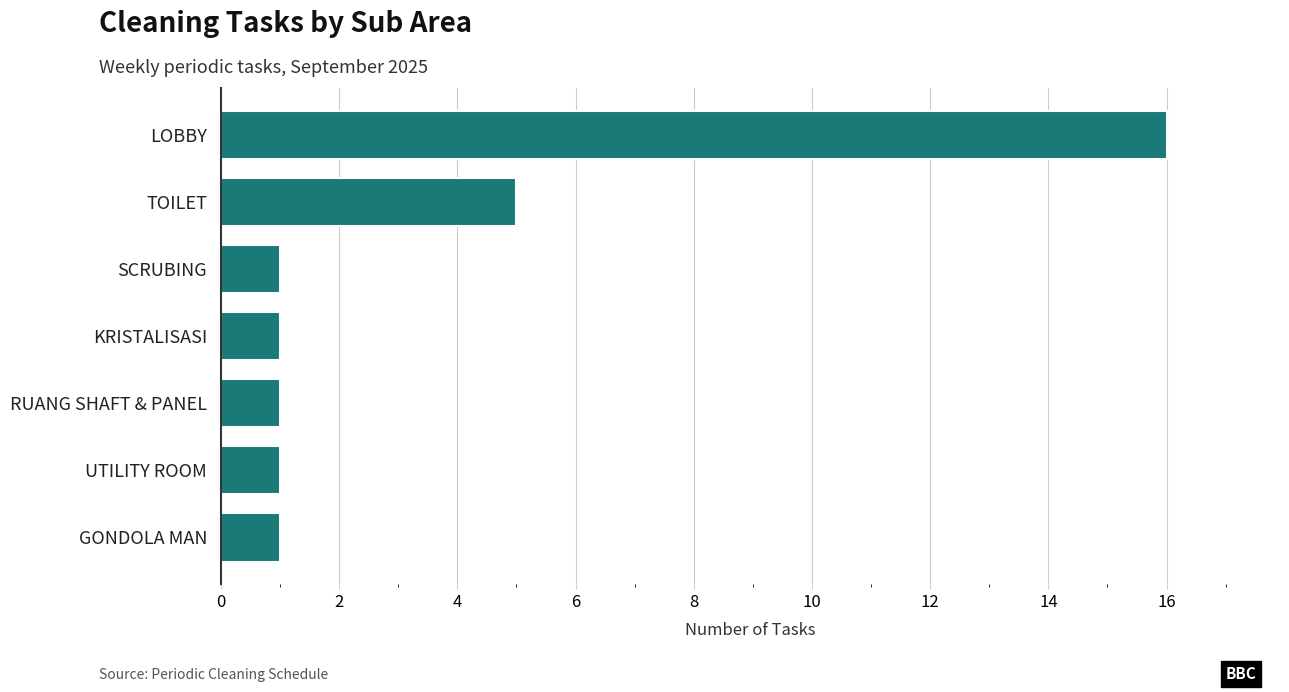

Reading bottom to top, transcribe all the data shown in this chart.

GONDOLA MAN=1	UTILITY ROOM=1	RUANG SHAFT & PANEL=1	KRISTALISASI=1	SCRUBING=1	TOILET=5	LOBBY=16